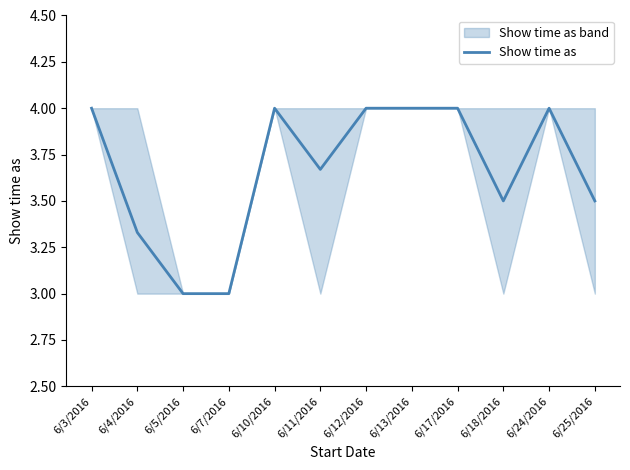

Between 6/4/2016 and 6/17/2016, which is larger?

6/17/2016